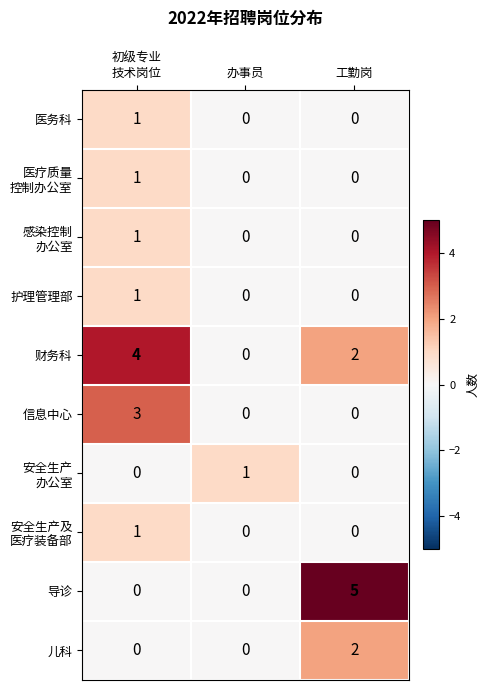

What is the total value across all series at 初级专业
技术岗位?

12